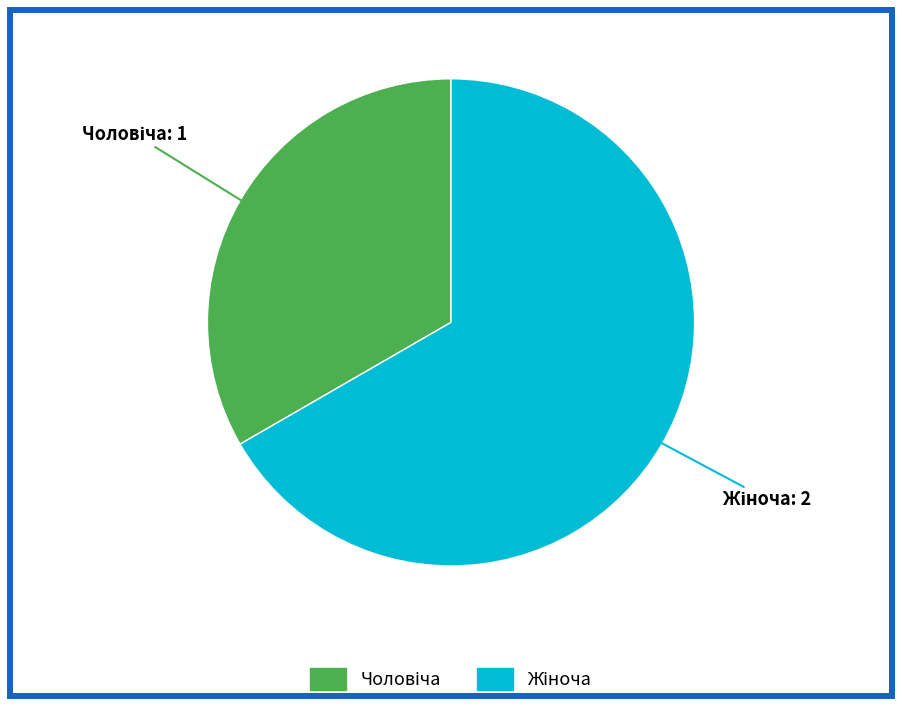

Is there a majority slice in this chart?

Yes